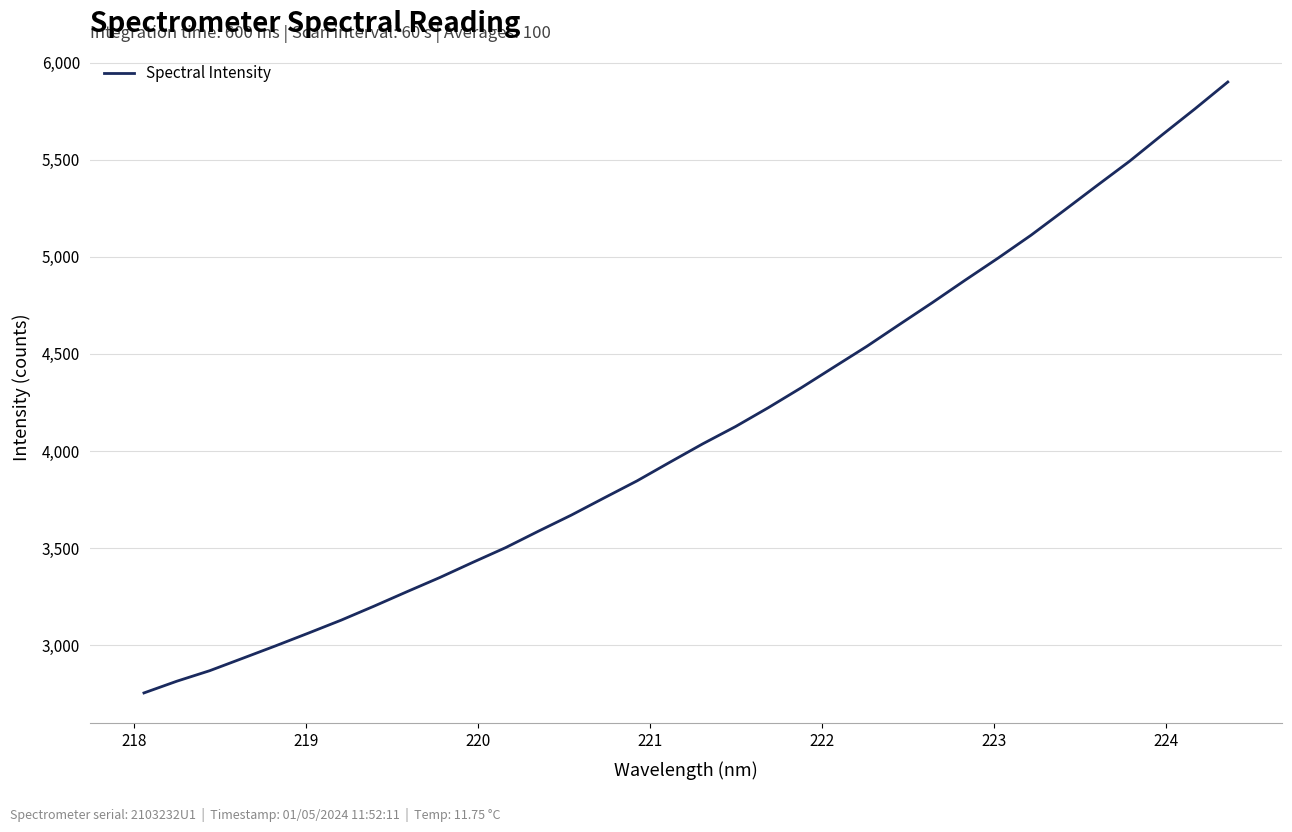

What is the difference between the maximum and minimum values?

3148.0